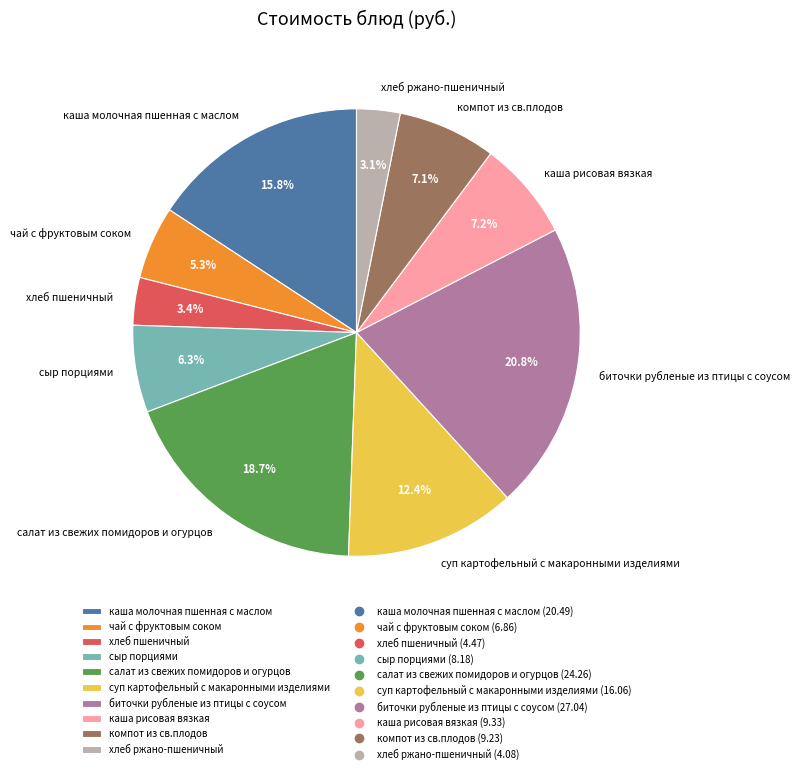

Does any single category account for the majority?

No